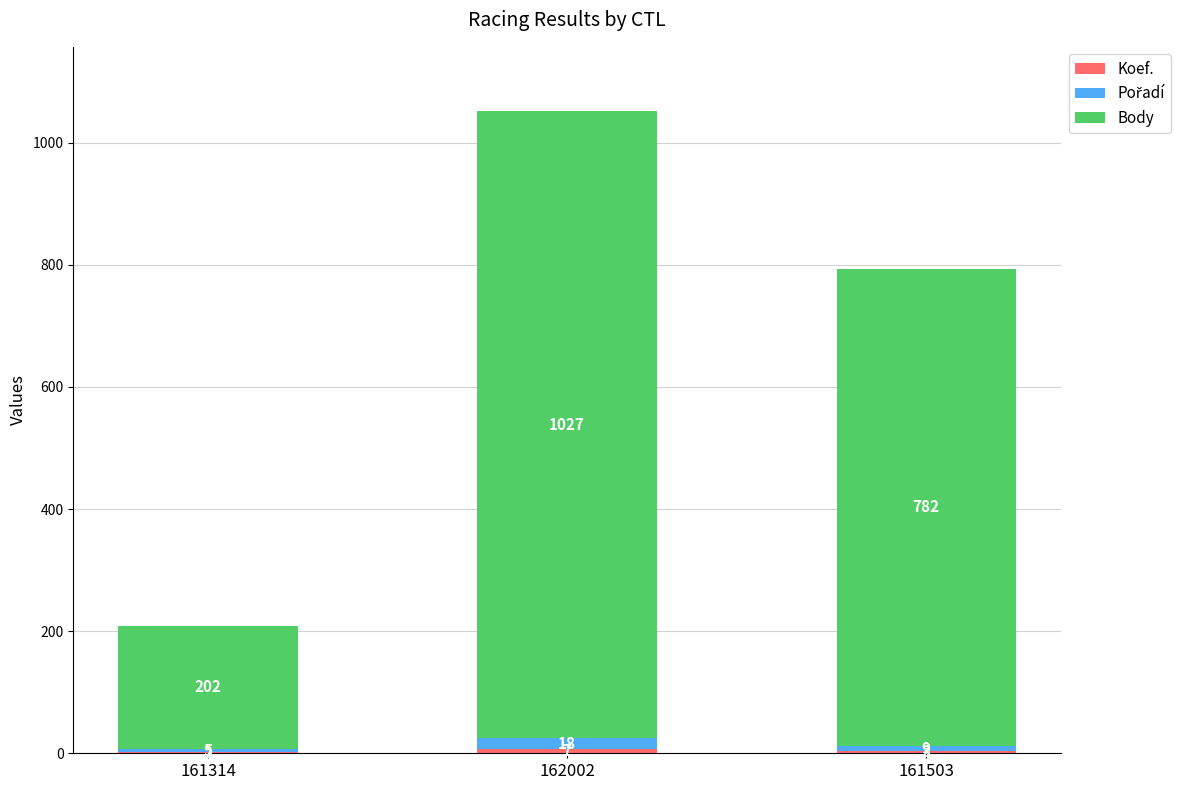

At which category is the sum across all series the highest?

162002